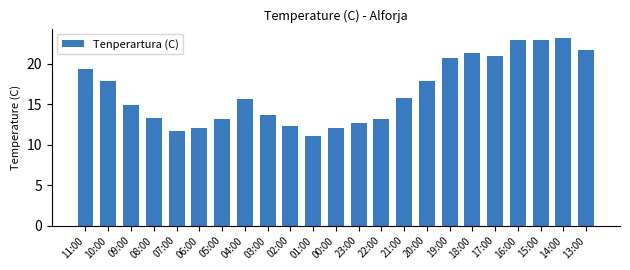

What is the difference between the second highest and second lowest values?

11.3